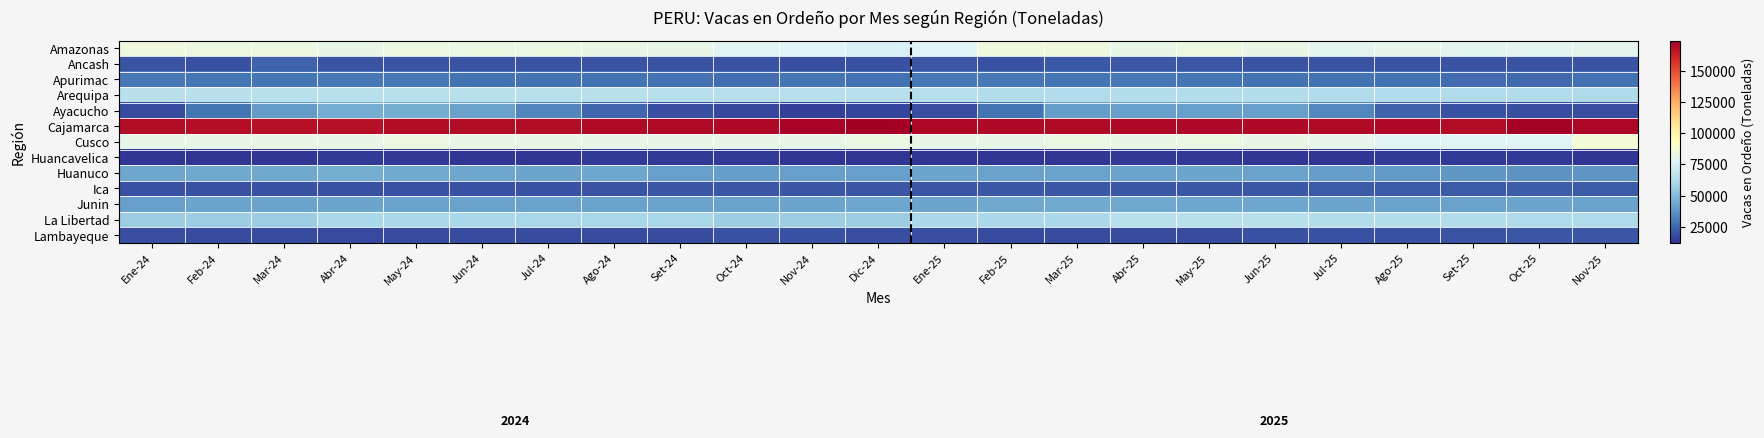

At which category is the sum across all series the highest?

May-25